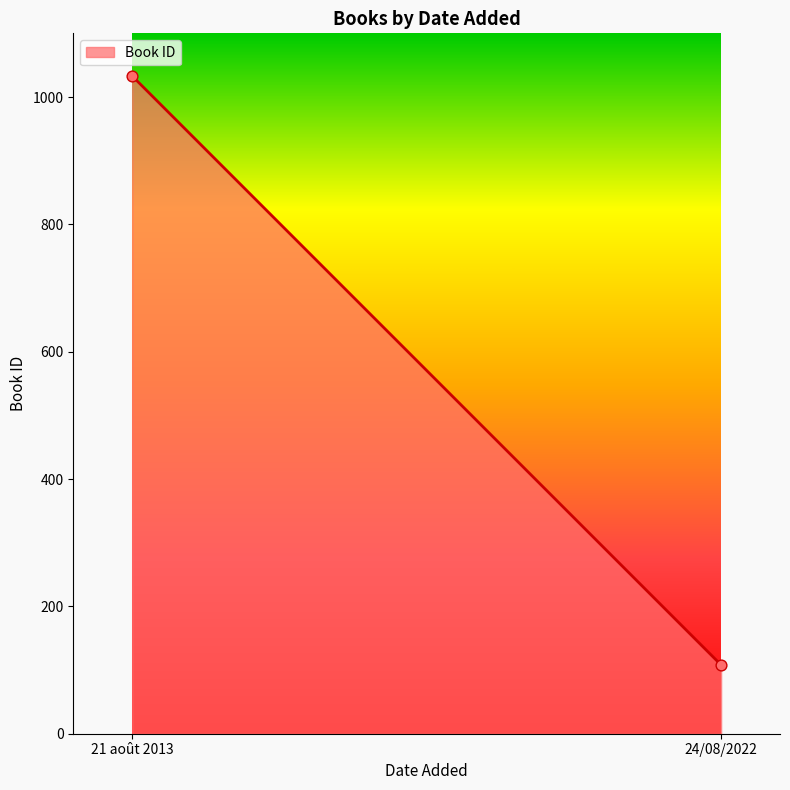

What is the range of Y values (max minus min)?

925